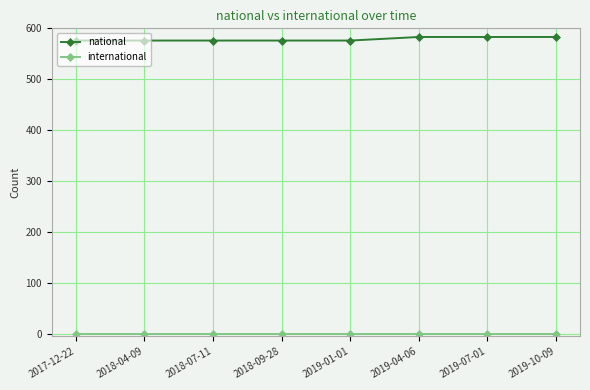

What is the greatest value displayed?

583